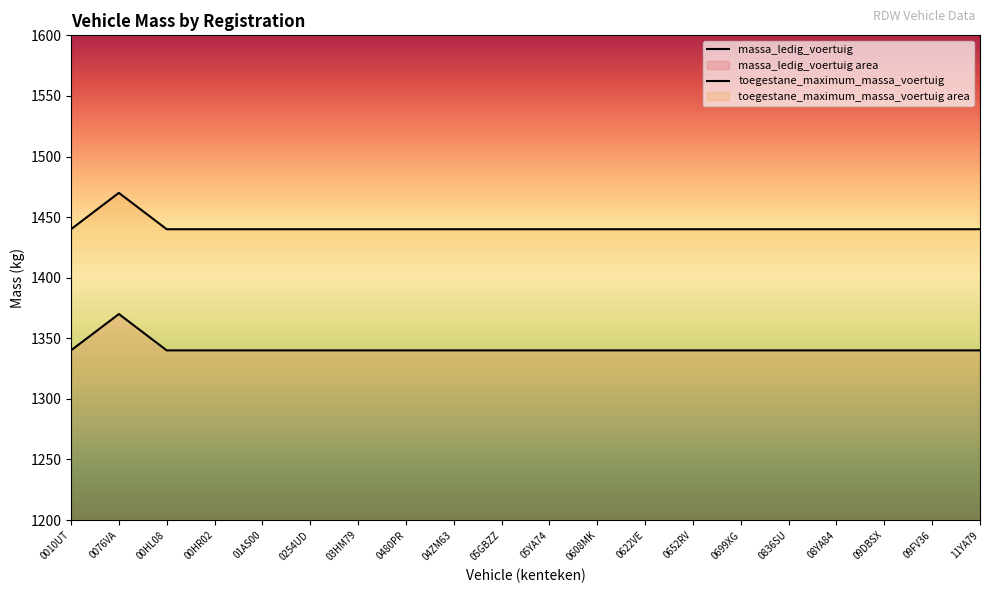

What is the label of the 1st point from the left?

0010UT